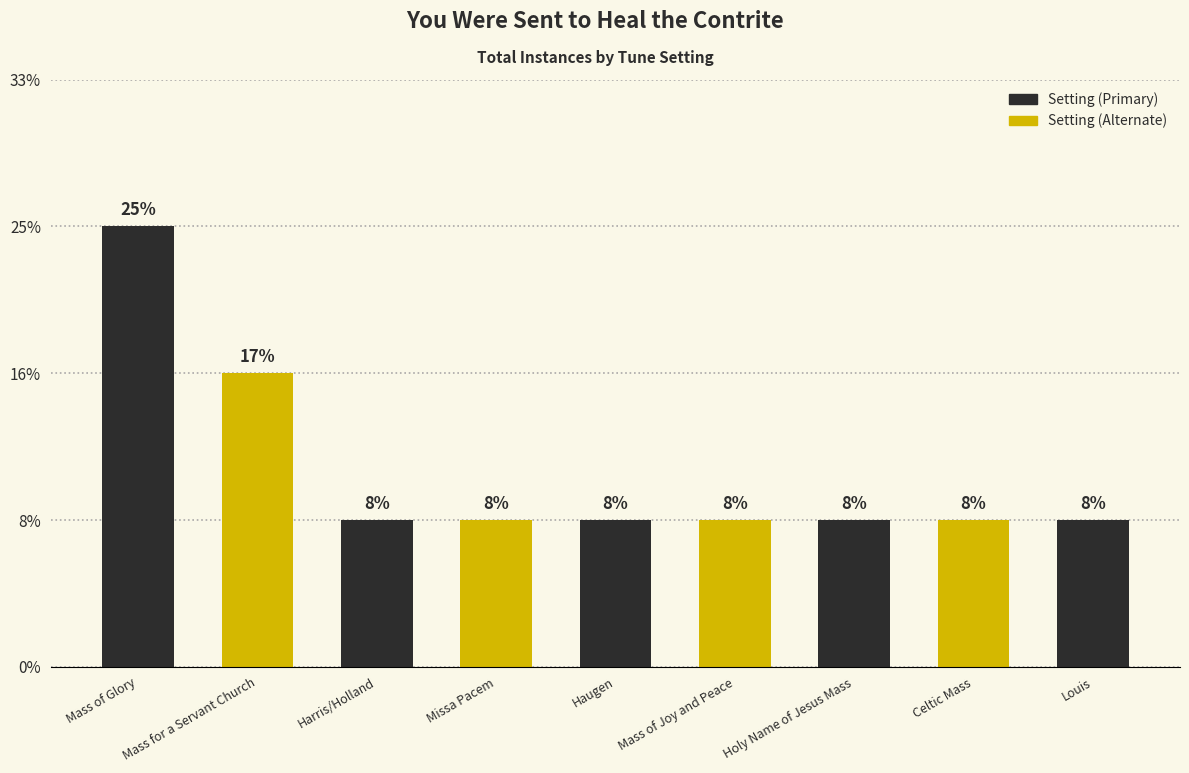

What is the label of the 5th bar from the left?

Haugen